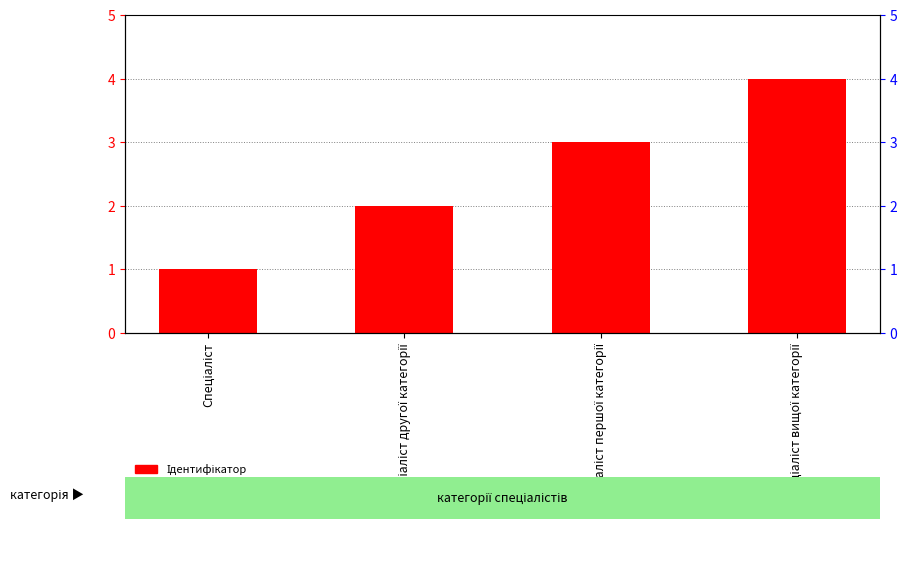

What value does the data have at Спеціаліст першої категорії?

3